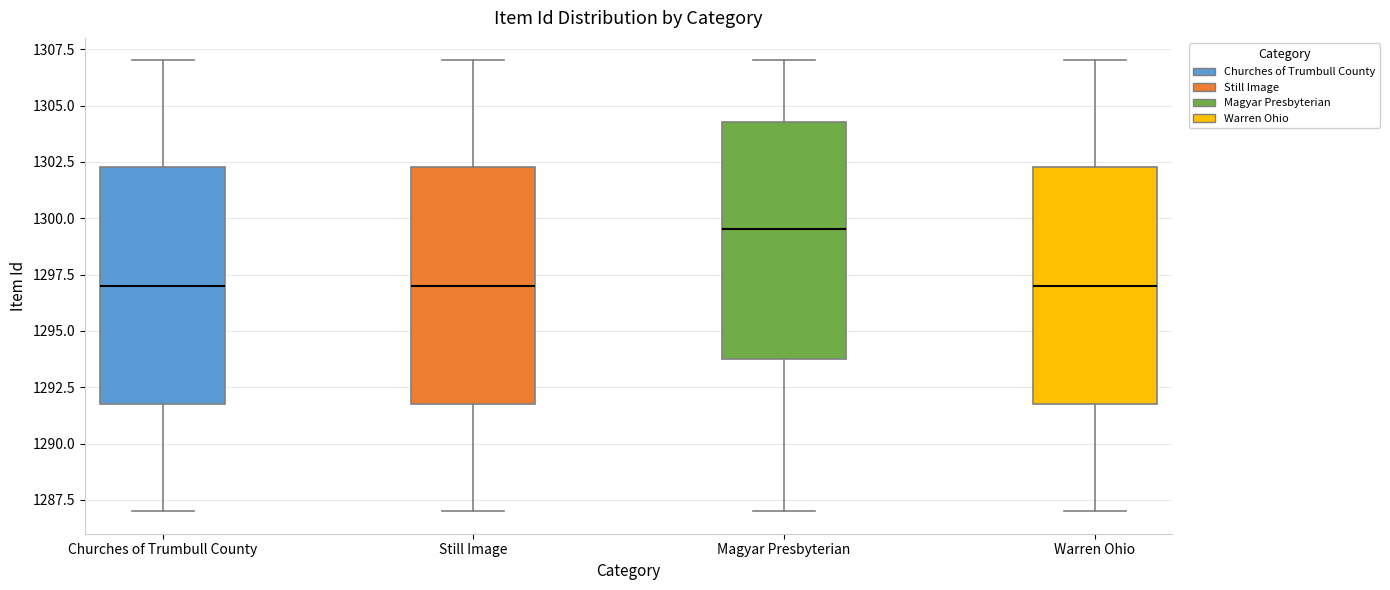

Where does the lower whisker of the box for Warren Ohio end on the y-axis? The values are not printed on the chart, so give them approximately, as read against the axis.

1287.0